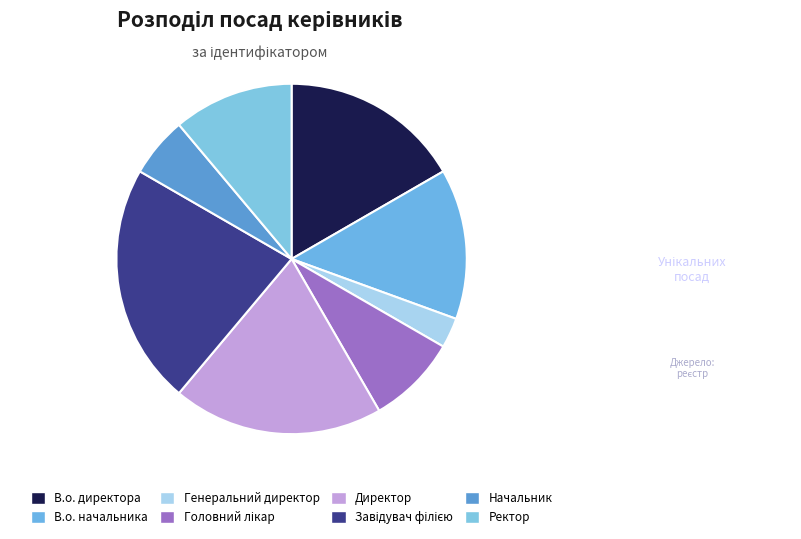

What portion of the pie excludes Генеральний директор?

97.2%